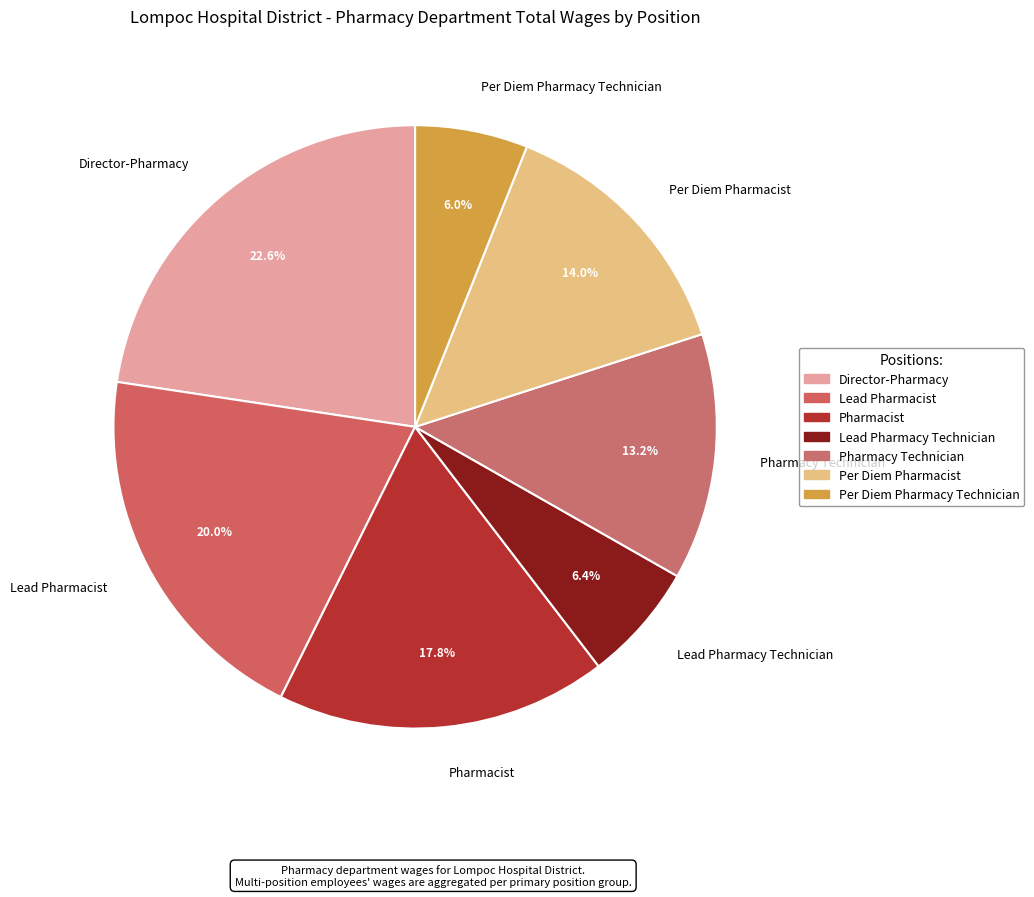

The Pharmacy Technician slice represents 13% of the pie. True or false?

True